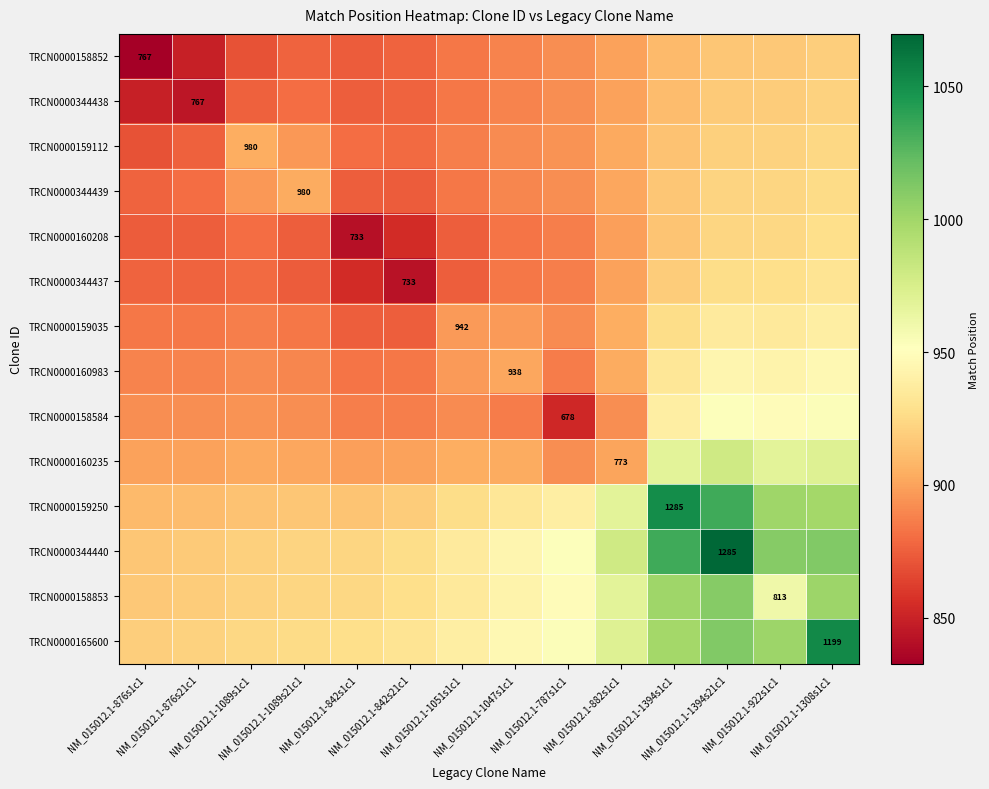

Which series has the largest range (max minus min)?

TRCN0000344440